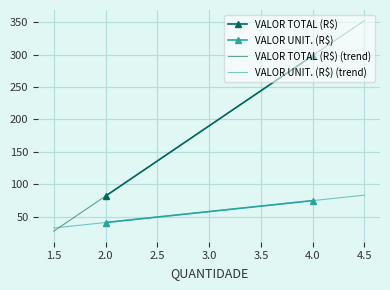

Which series changed the most between 4 and 2?

VALOR TOTAL (R$)